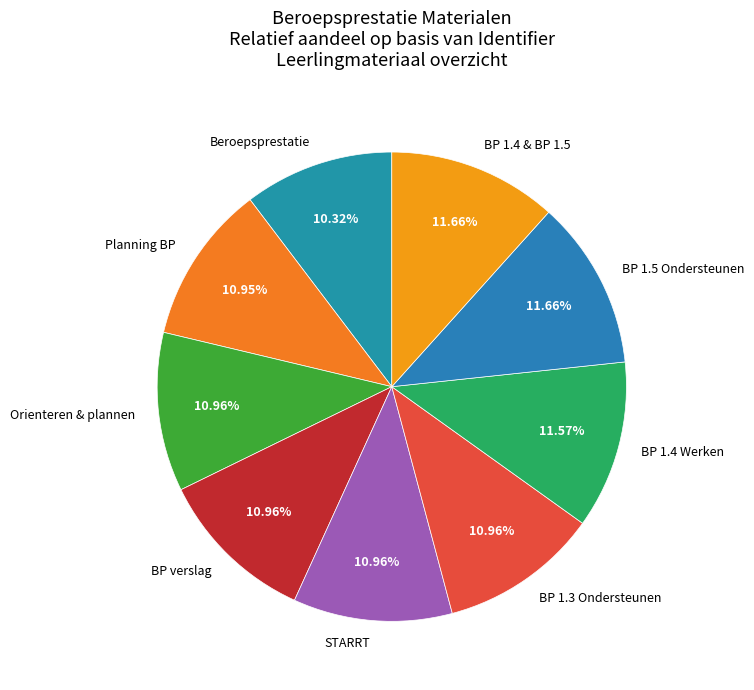

The Orienteren & plannen slice represents 5% of the pie. True or false?

False